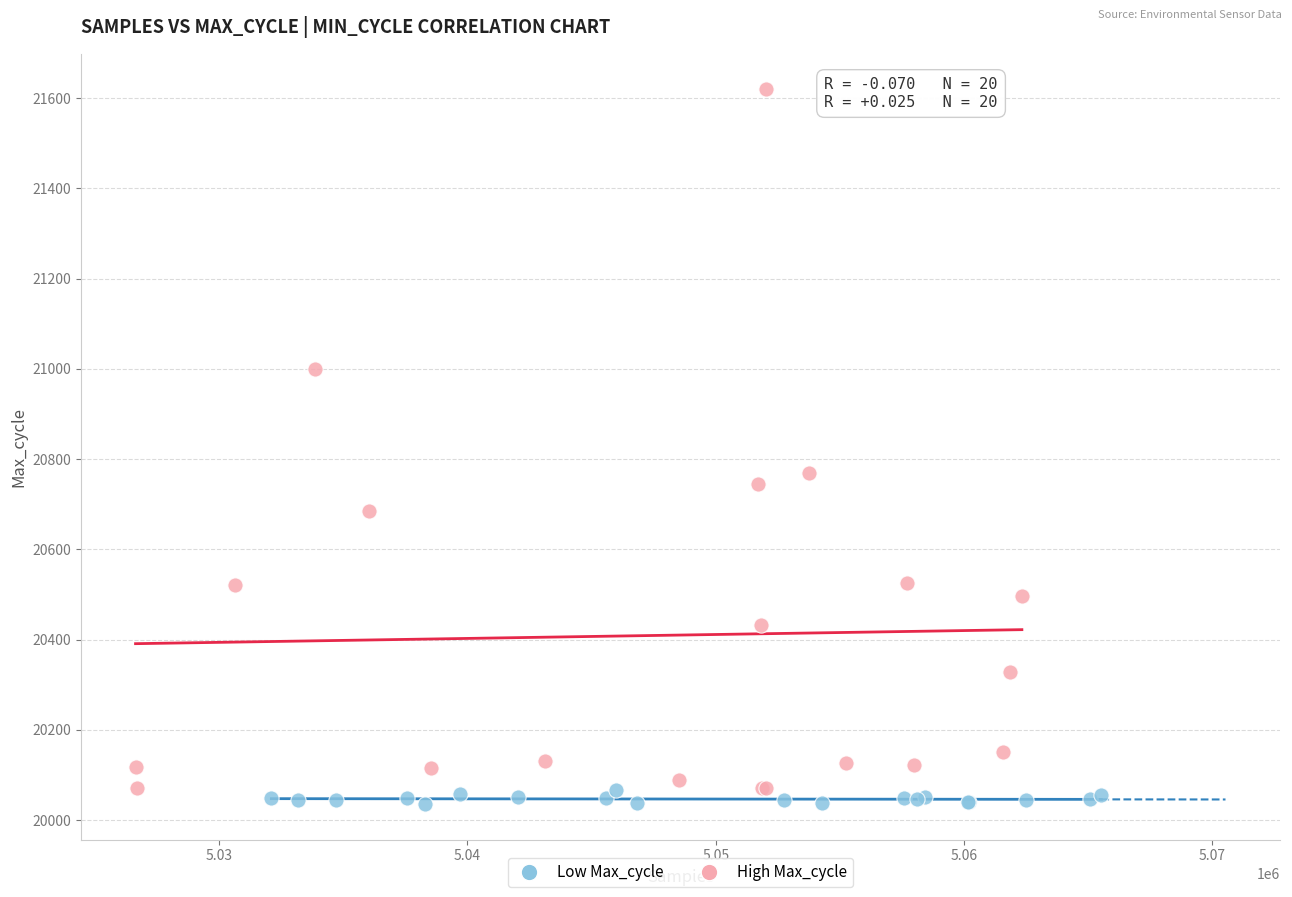

Which series contains the lowest Y value?

Low Max_cycle